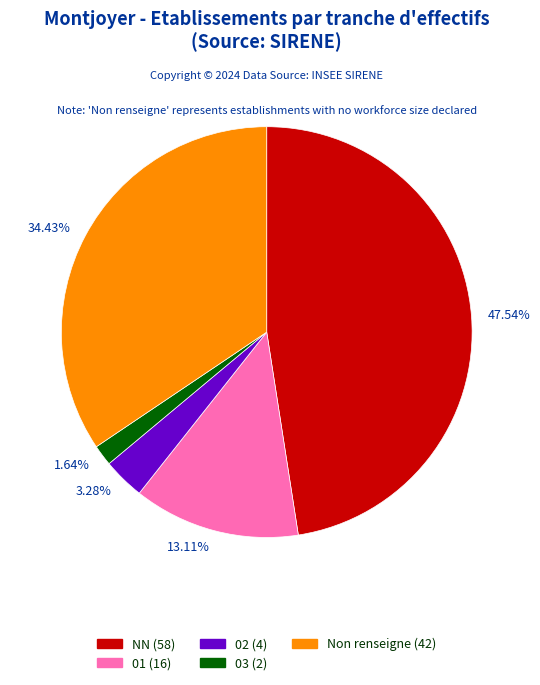

Do 1.64% and 34.43% together represent more than half of the pie?

No